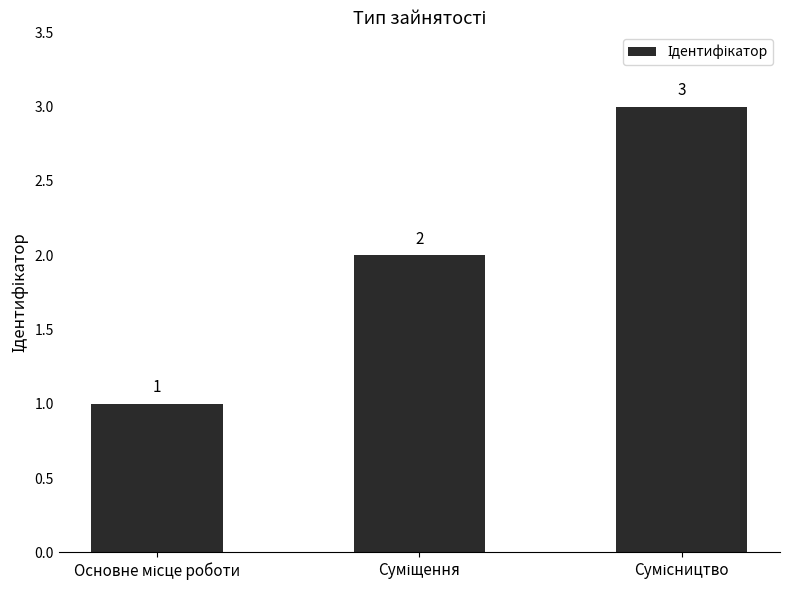

Reading right to left, what are all the values shown in this chart?

3	2	1